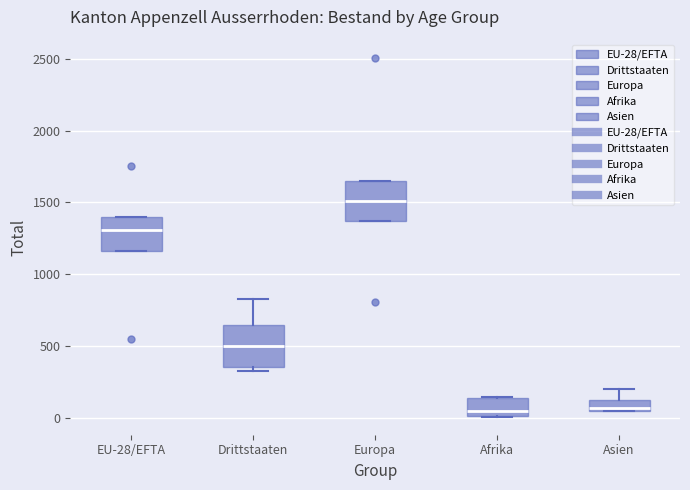

Reading left to right, transcribe this box plot: for each box, give where its median line is, the range the box spans, and where its two whiskers end, as read against the y-axis. The values are not printed on the chart, so give them approximately, as read against the axis.

EU-28/EFTA: median 1300, box 1150 to 1400, whiskers 1150 to 1400
Drittstaaten: median 500, box 350 to 650, whiskers 300 to 800
Europa: median 1500, box 1350 to 1650, whiskers 1350 to 1650
Afrika: median 50, box 0 to 150, whiskers 0 to 150
Asien: median 50 (just above the box's lower edge), box 50 to 100, whiskers 50 to 200